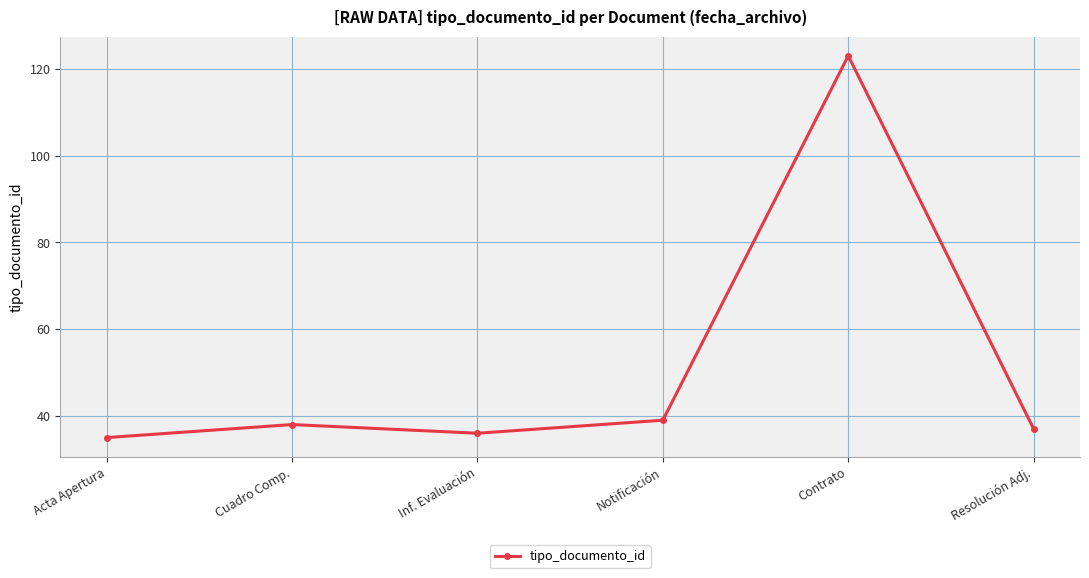

Between Acta Apertura and Resolución Adj., which is larger?

Resolución Adj.